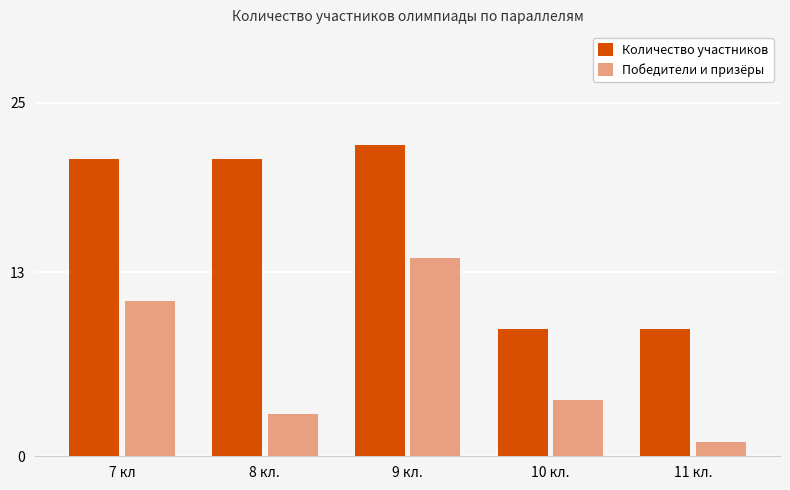

Reading left to right, extract all data points from this chart.

Количество участников: 7 кл=21	8 кл.=21	9 кл.=22	10 кл.=9	11 кл.=9
Победители и призёры: 7 кл=11	8 кл.=3	9 кл.=14	10 кл.=4	11 кл.=1